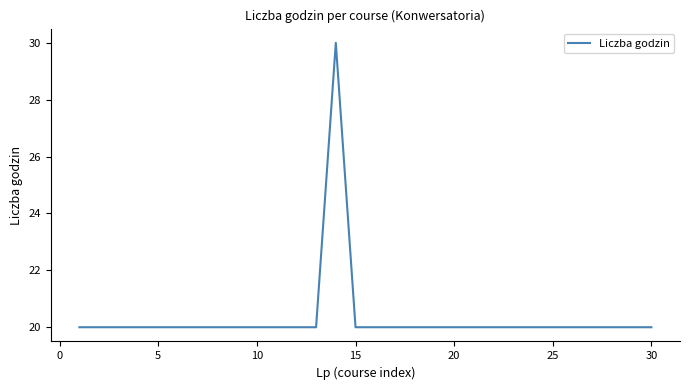

What is the smallest value displayed?

20